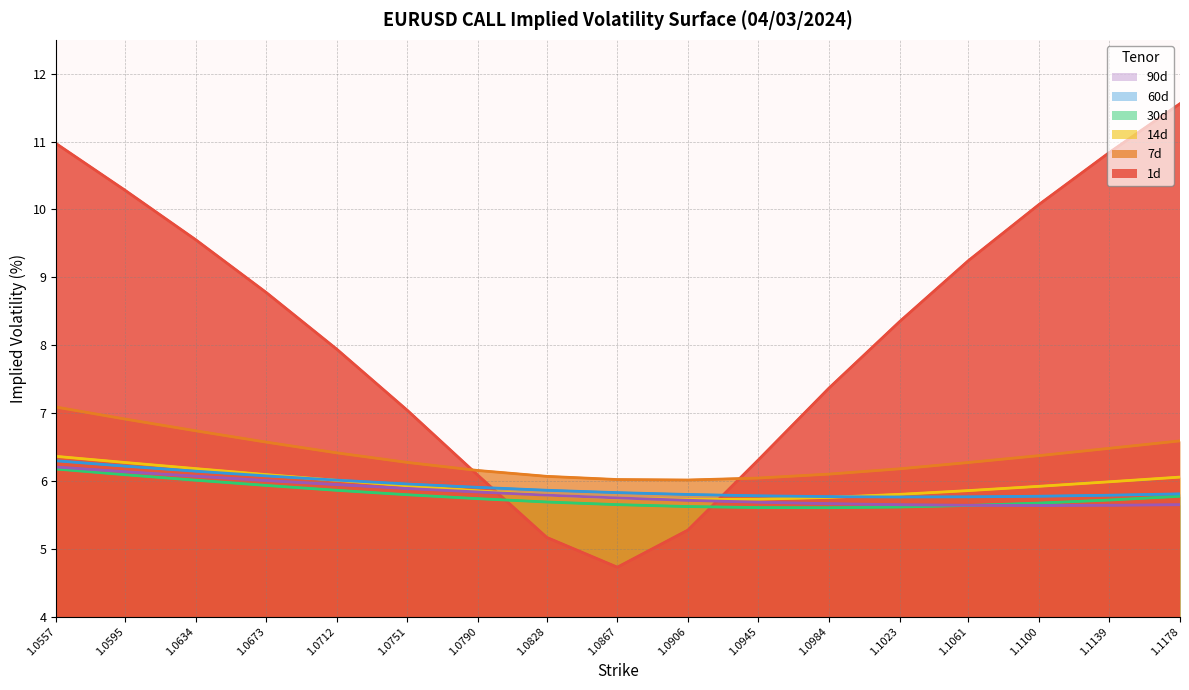

What is the sum of the 1d values at 1.0634 and 1.0751?

16.6